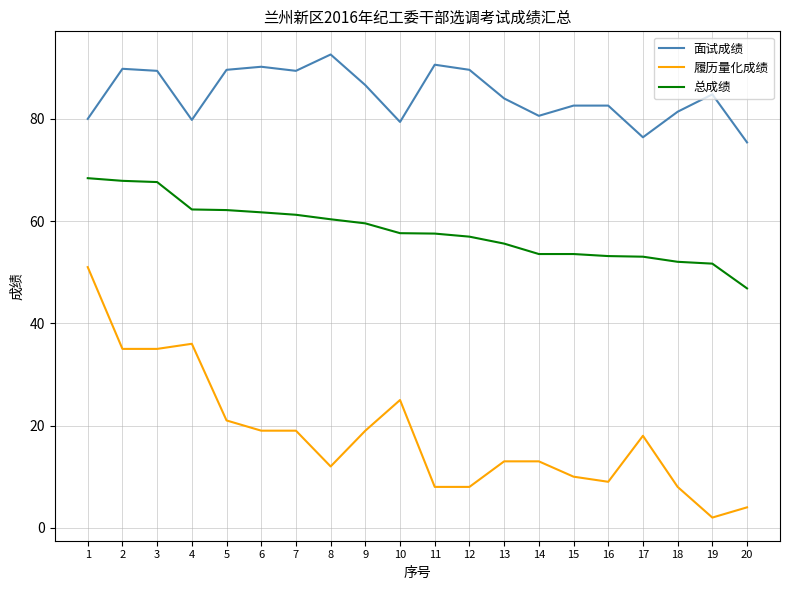

How many categories are shown in the chart?

20